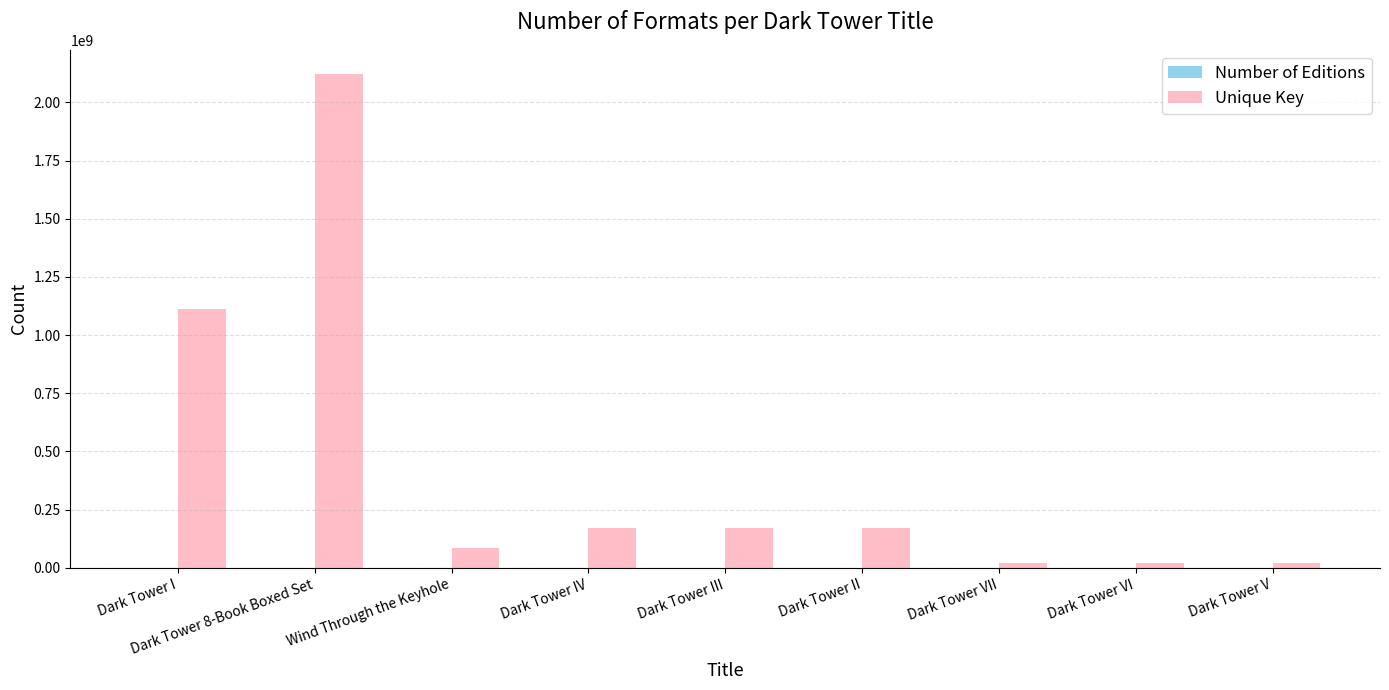

Count the number of categories in the chart.

9